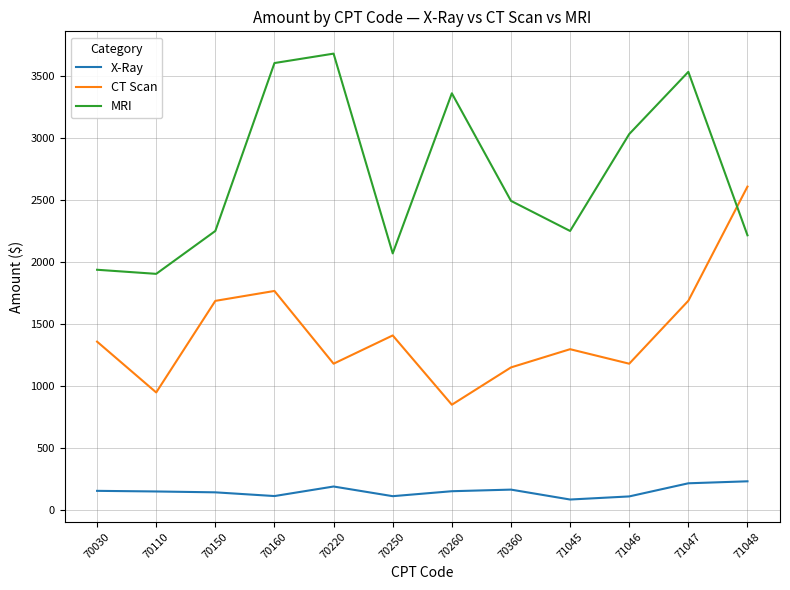

Where is the first local maximum for CT Scan?

70160